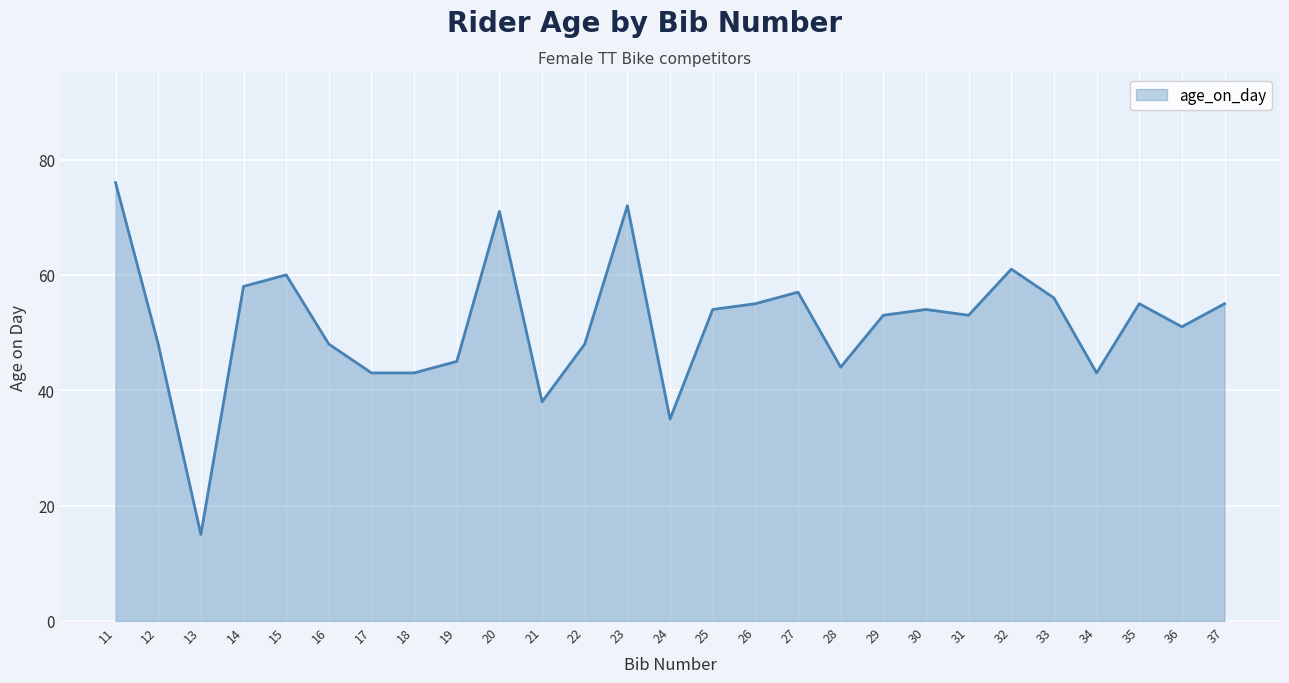

Read the value at 37.

55